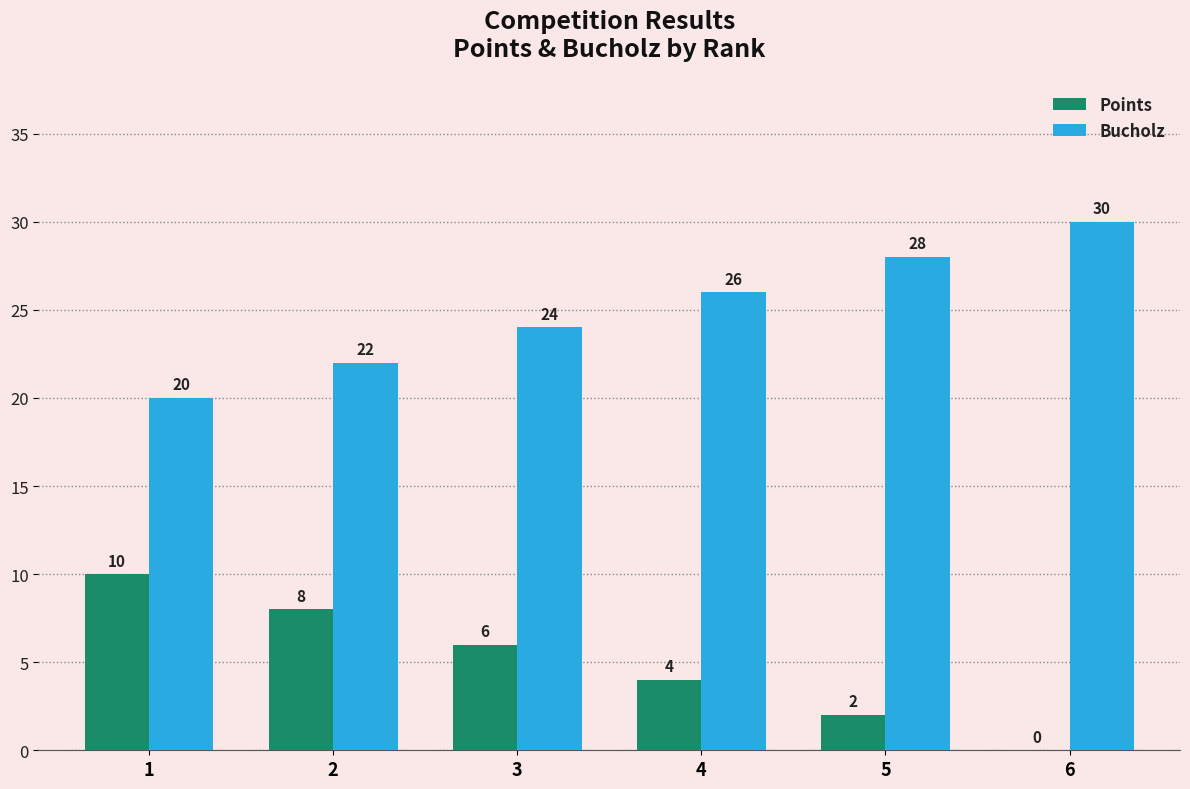

What is the total value across all series at 5?

30